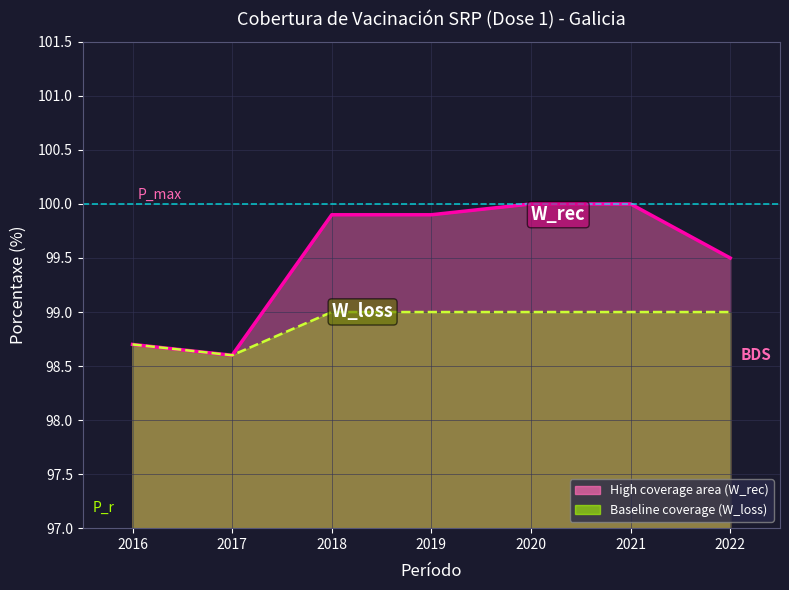

Is it true that the value at 2019 is 99.9?

True